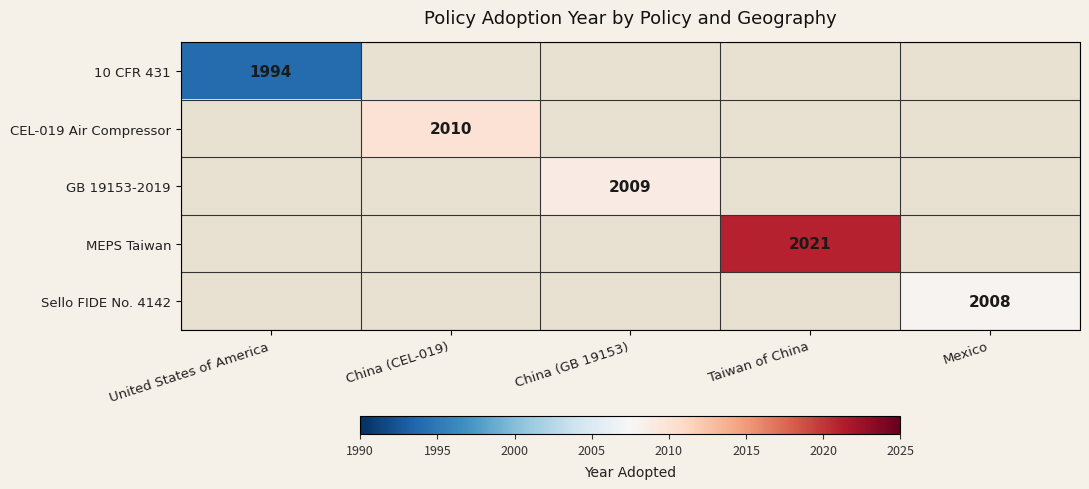

The GB 19153-2019 series shows 2009 at China (GB 19153). True or false?

True